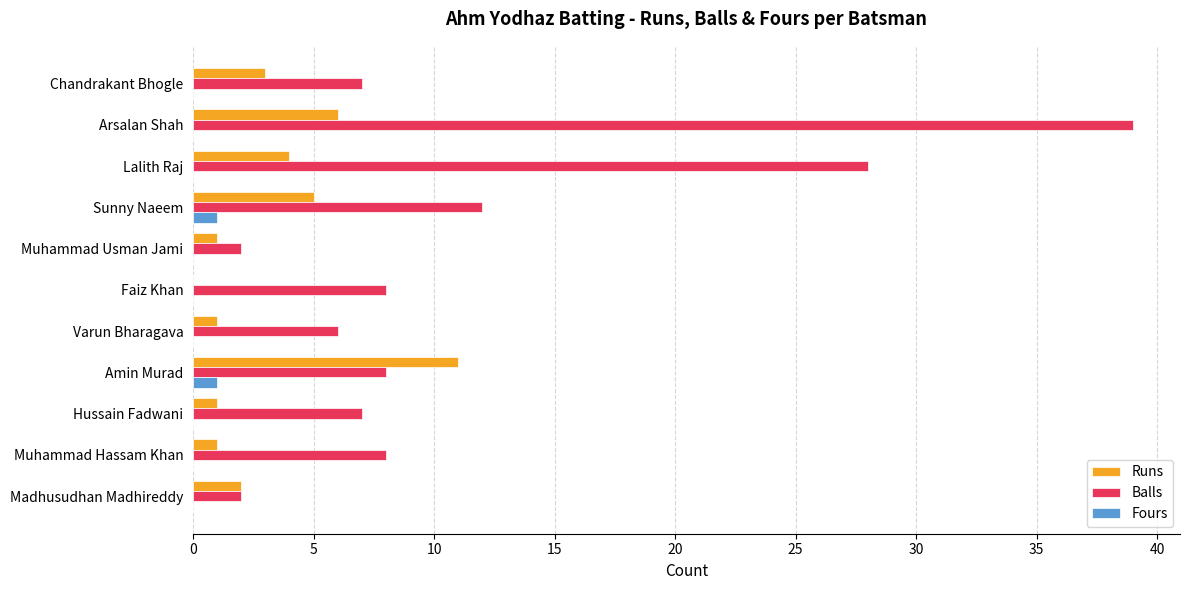

Which series changed the most between Muhammad Hassam Khan and Madhusudhan Madhireddy?

Balls